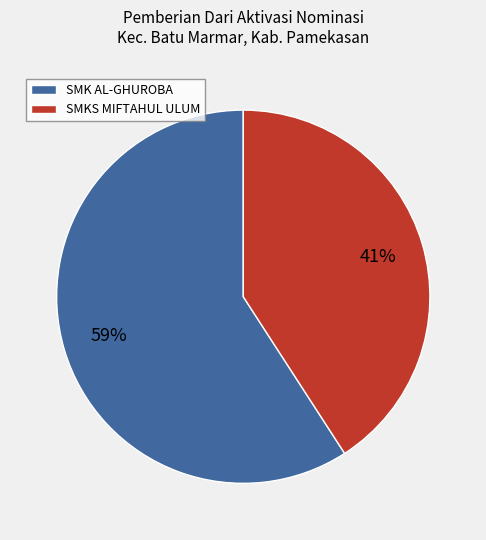

Is SMKS MIFTAHUL ULUM the majority of the pie?

No